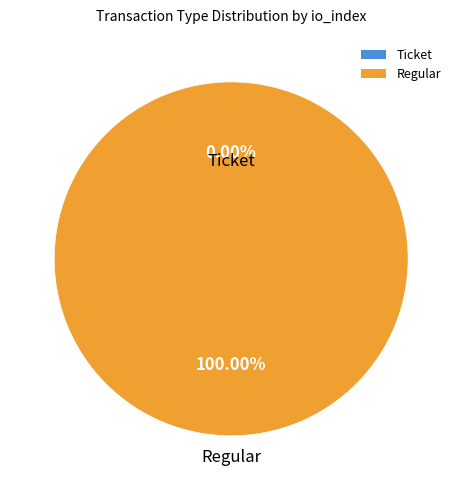

Which slice is the largest?

Regular